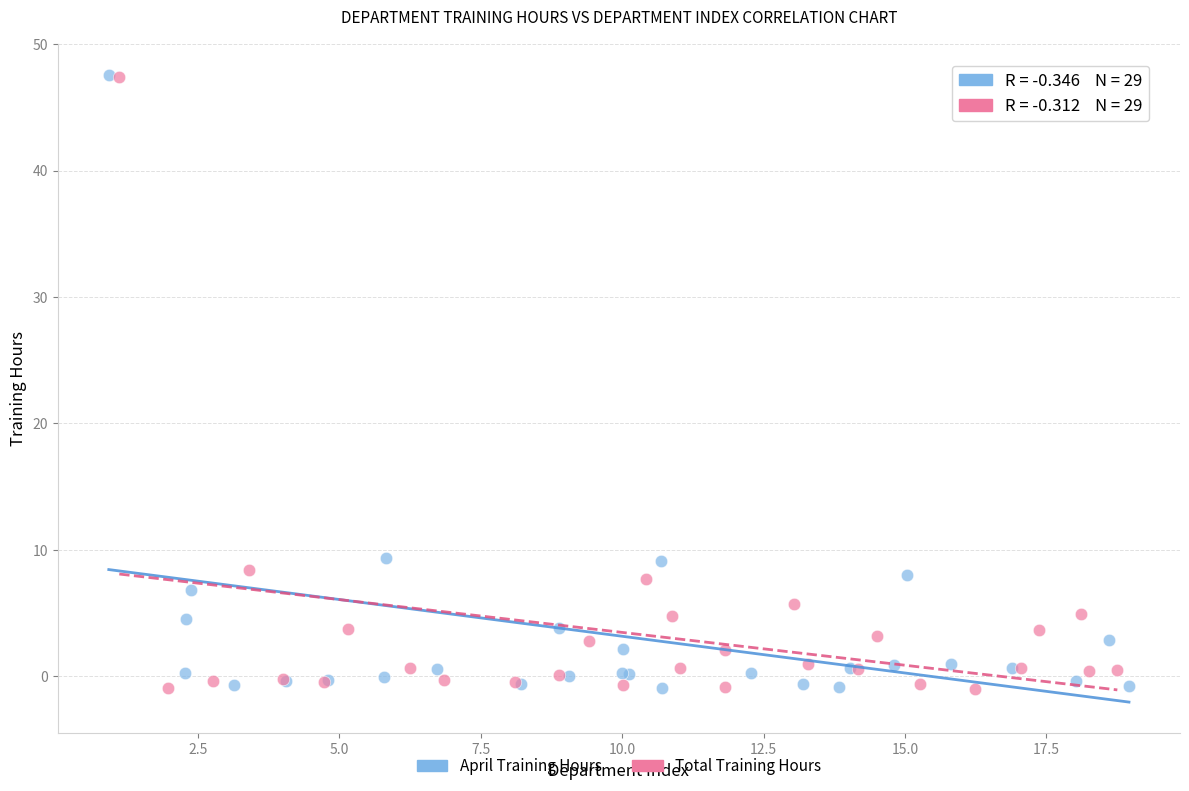

Which series has the largest Y range (max minus min)?

April Training Hours